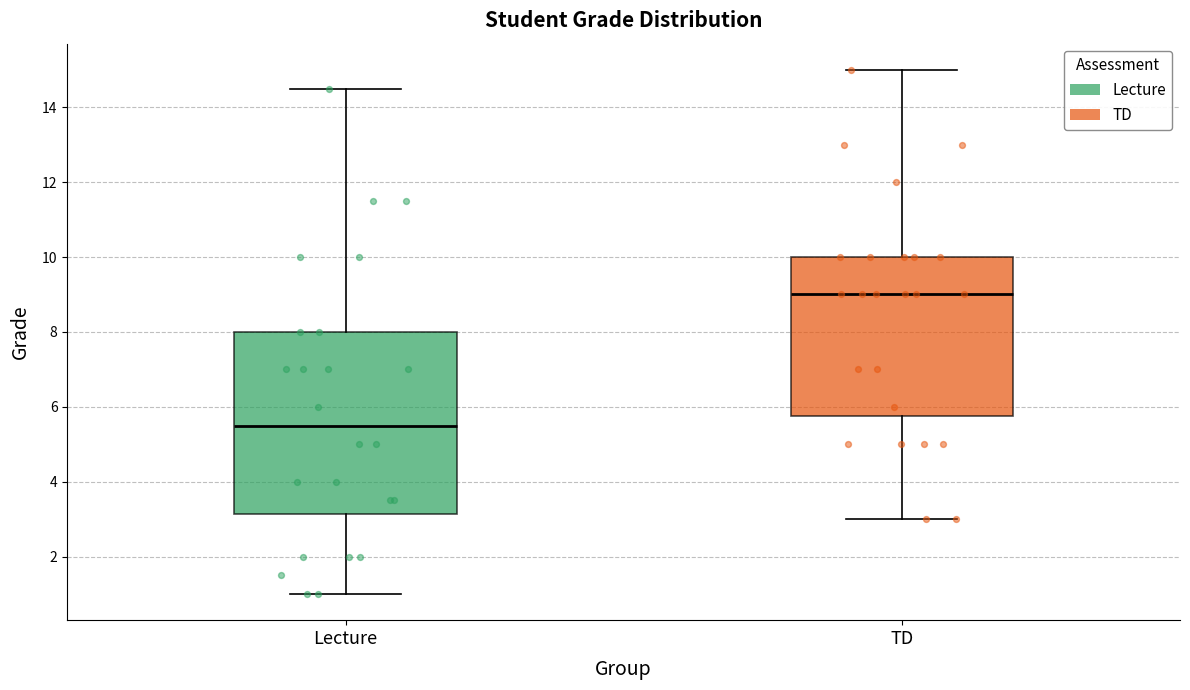

Reading left to right, read every box against the y-axis: the position of its median line, the range the box covers, and the ends of its whiskers. The values are not printed on the chart, so give them approximately, as read against the axis.

Lecture: median 5.6, box 3.2 to 8.0, whiskers 1.0 to 14.6
TD: median 9.0, box 5.8 to 10.0, whiskers 3.0 to 15.0